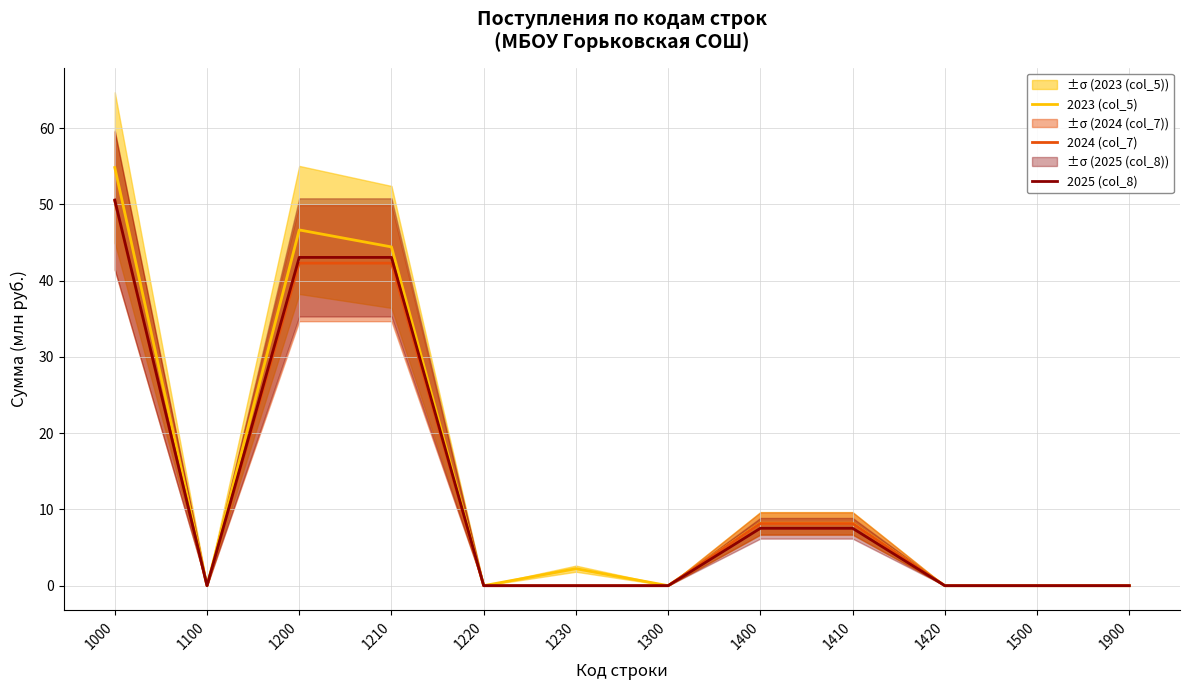

What are all the series names shown in the legend?

2023 (col_5), 2024 (col_7), 2025 (col_8)